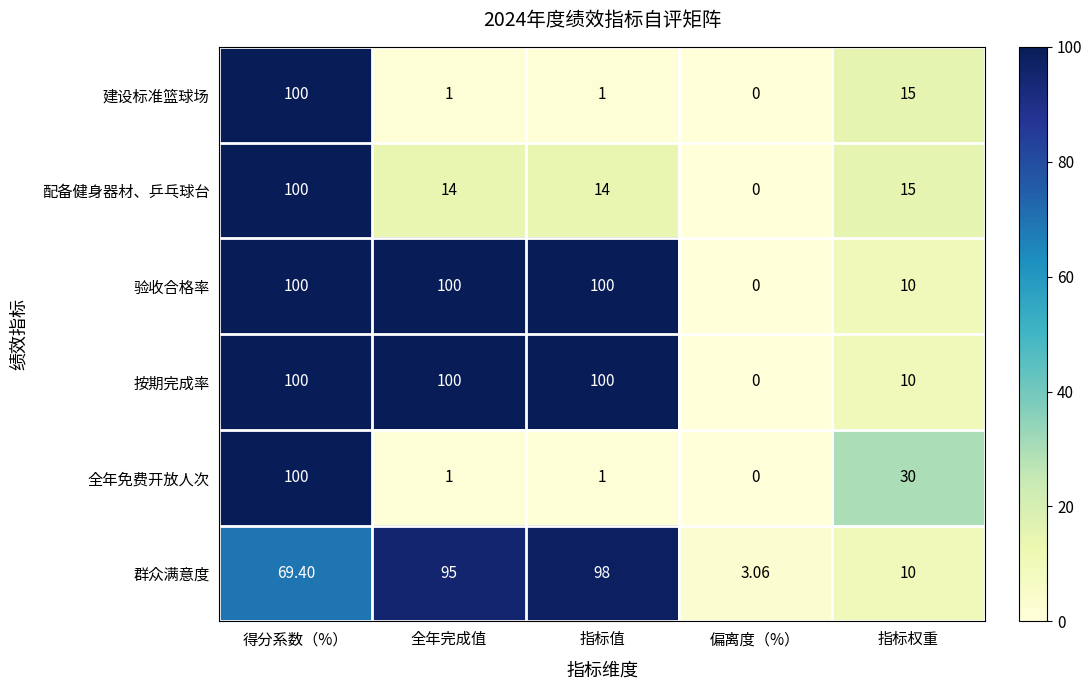

Where does the 建设标准篮球场 series first go above 1?

得分系数（%）